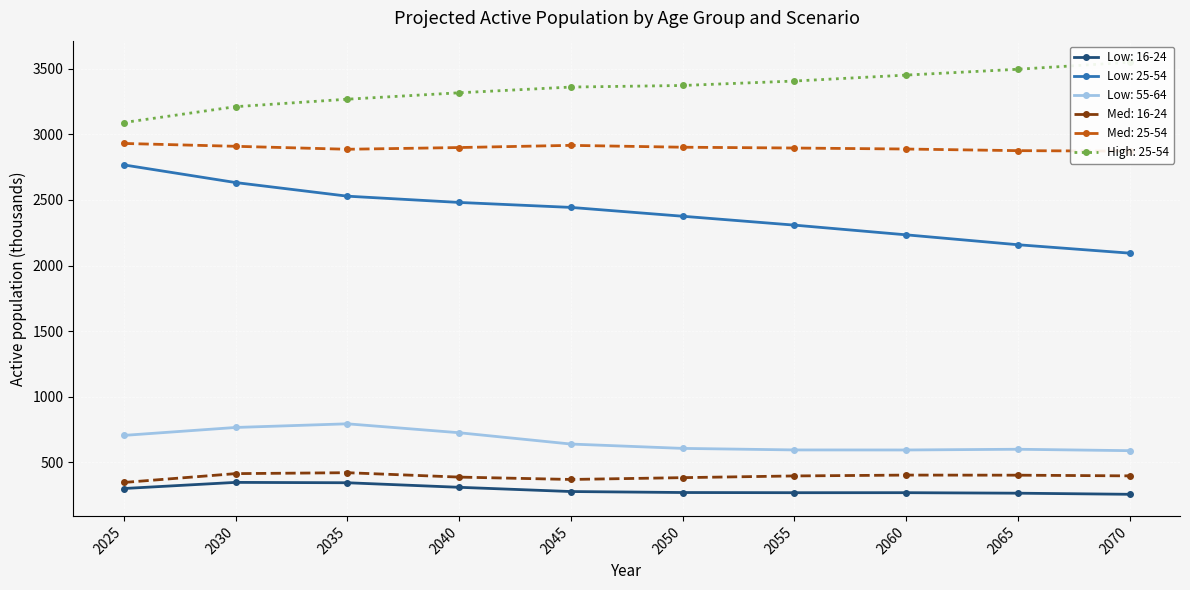

At which label does Low: 16-24 first exceed 277?

2025